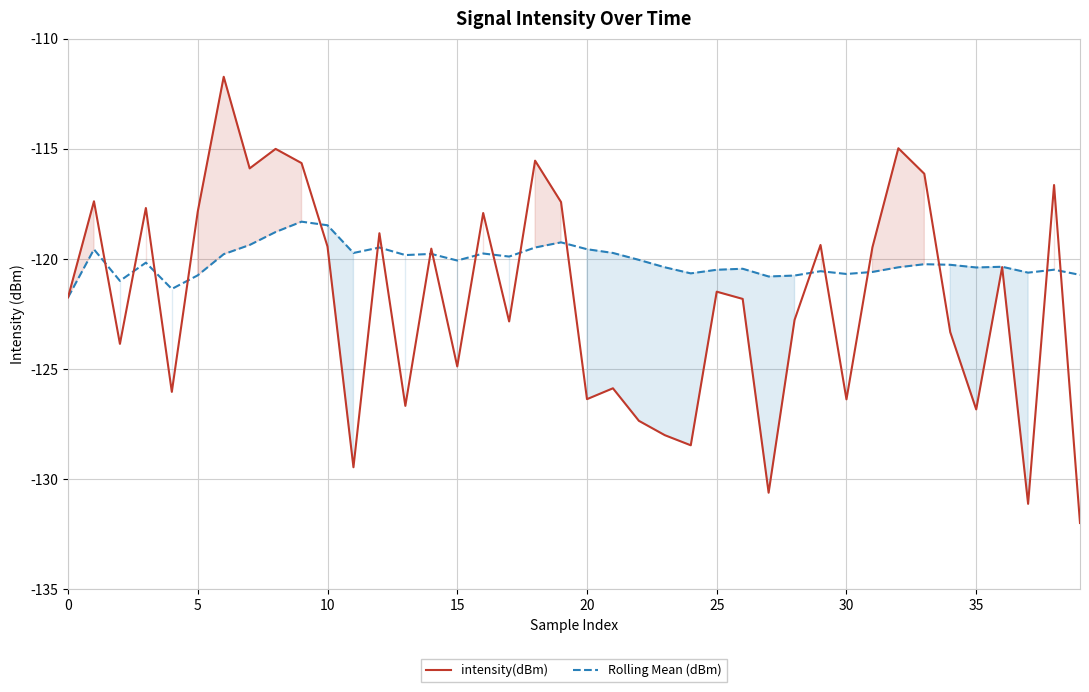

List the series in order of their overall mean, highest first.

Rolling Mean (dBm), intensity(dBm)